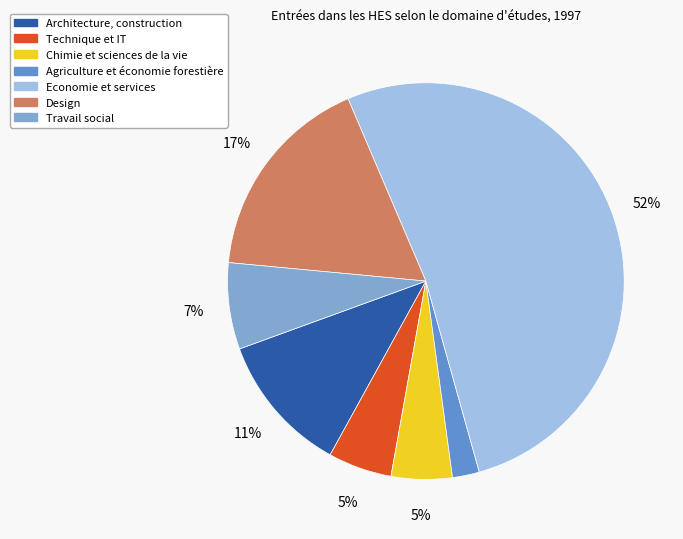

Does any single category account for the majority?

Yes